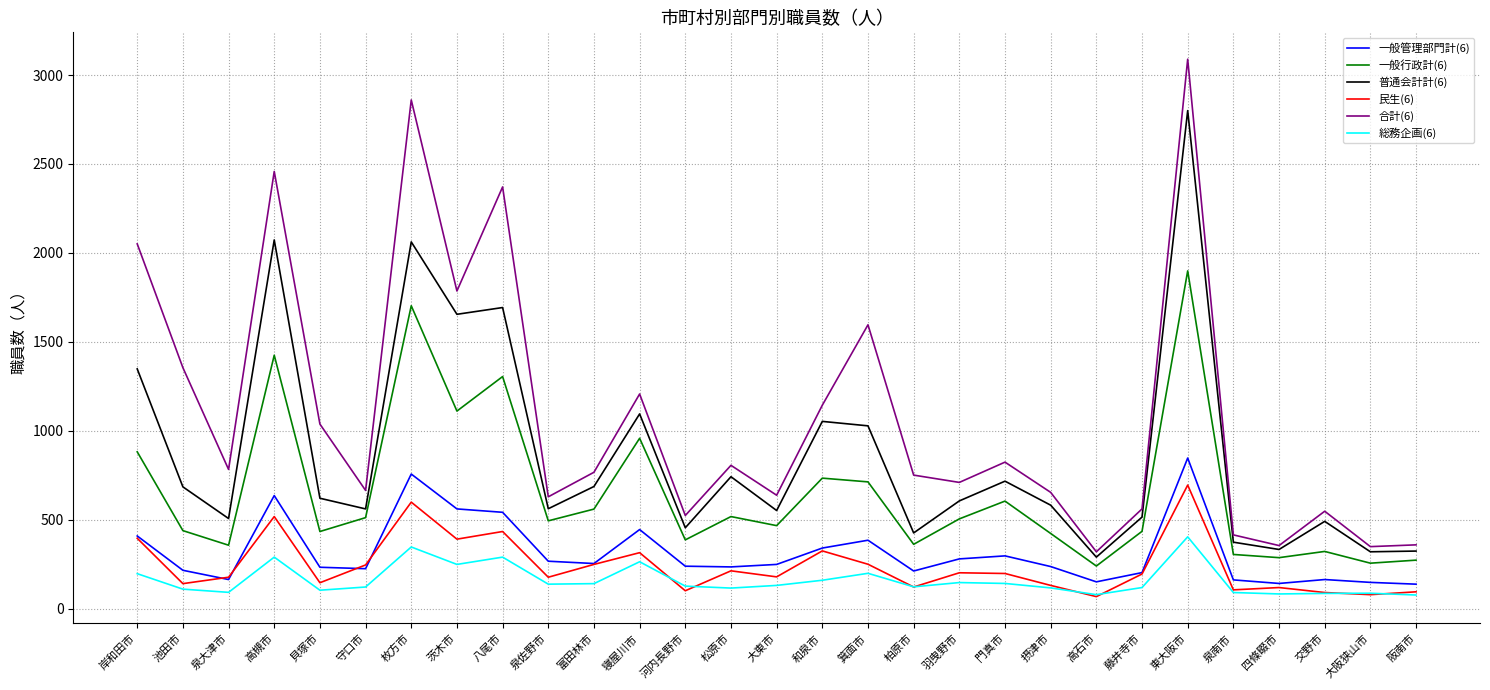

True or false: 一般行政計(6) and 合計(6) intersect in this chart.

False